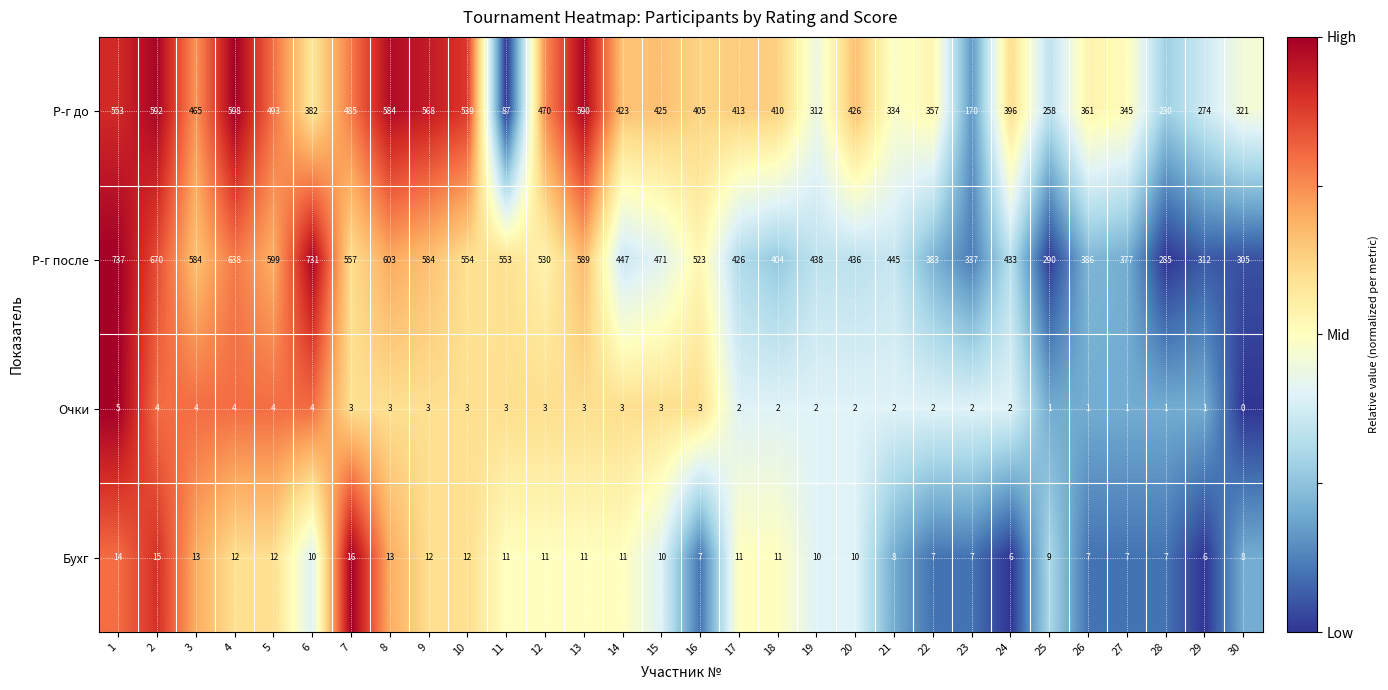

At which category does the chart reach its minimum across all series?

30